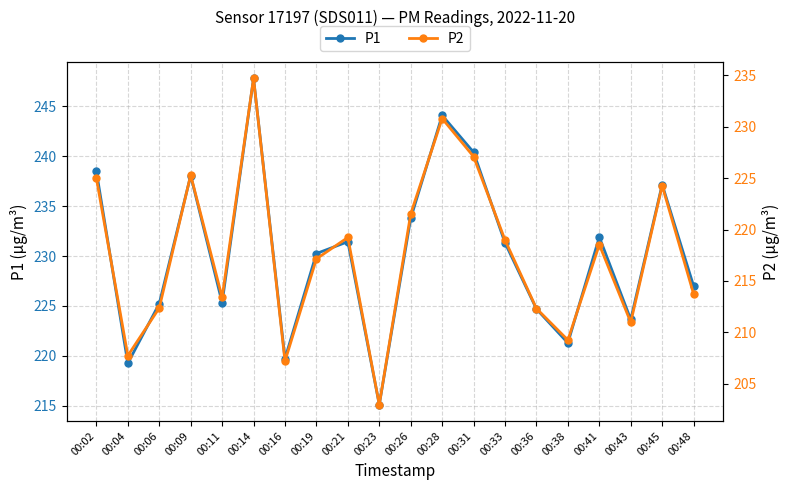

How many interior local peaks does the P2 series have?

6